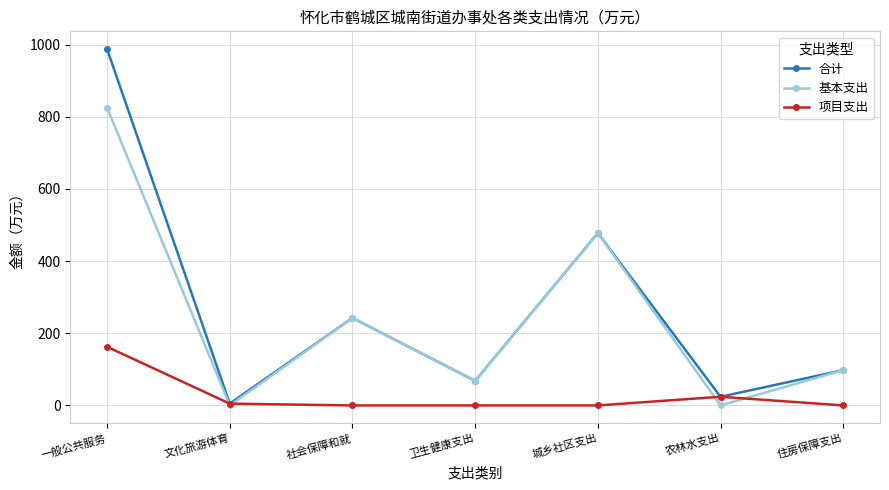

Where is the first local maximum for 合计?

社会保障和就